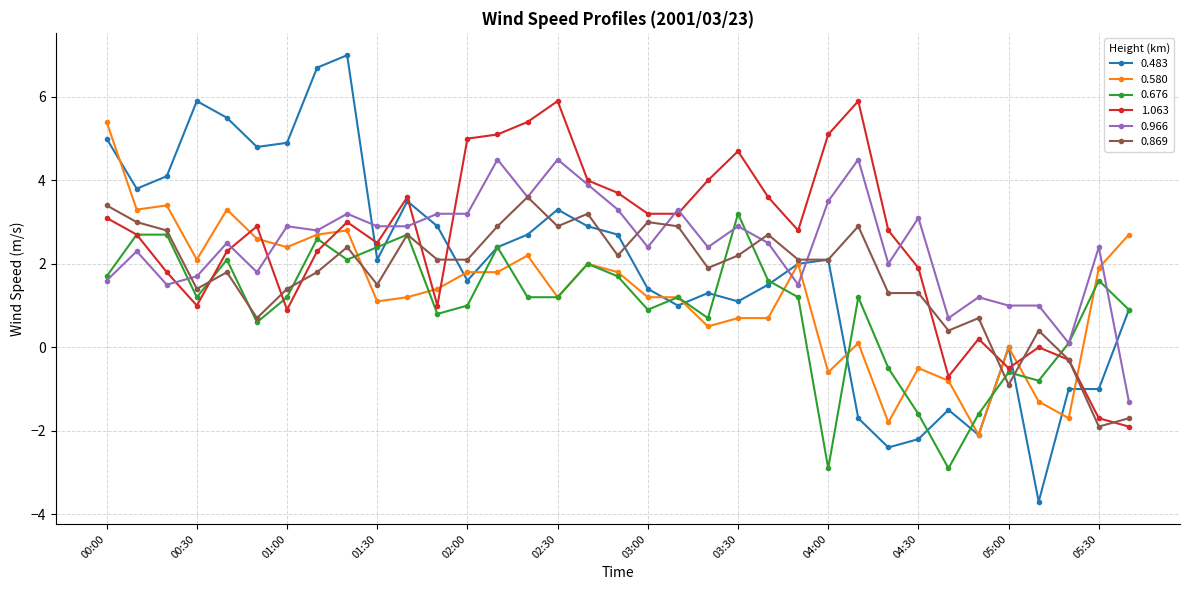

How many times do 0.580 and 0.966 cross each other?

4